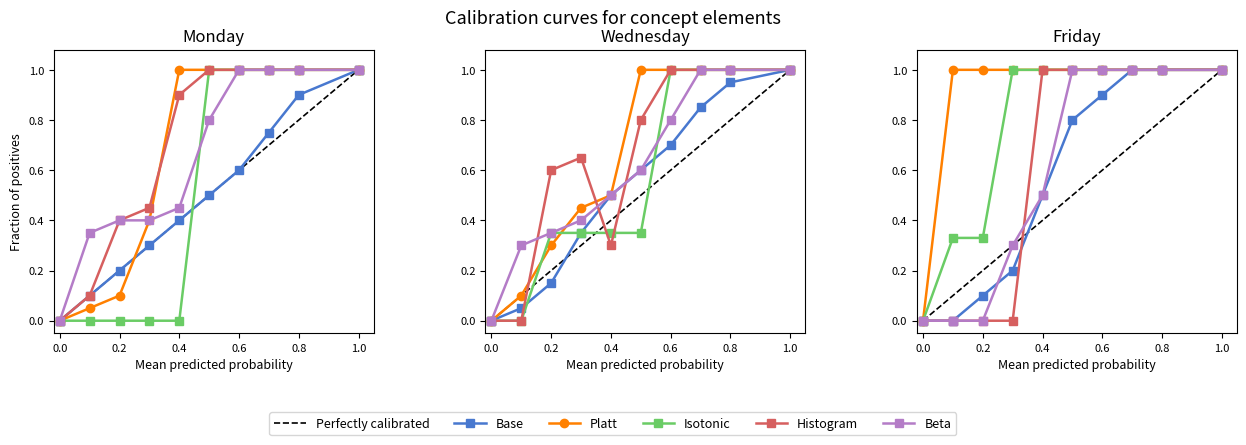

What position from the right is 0.8?

2